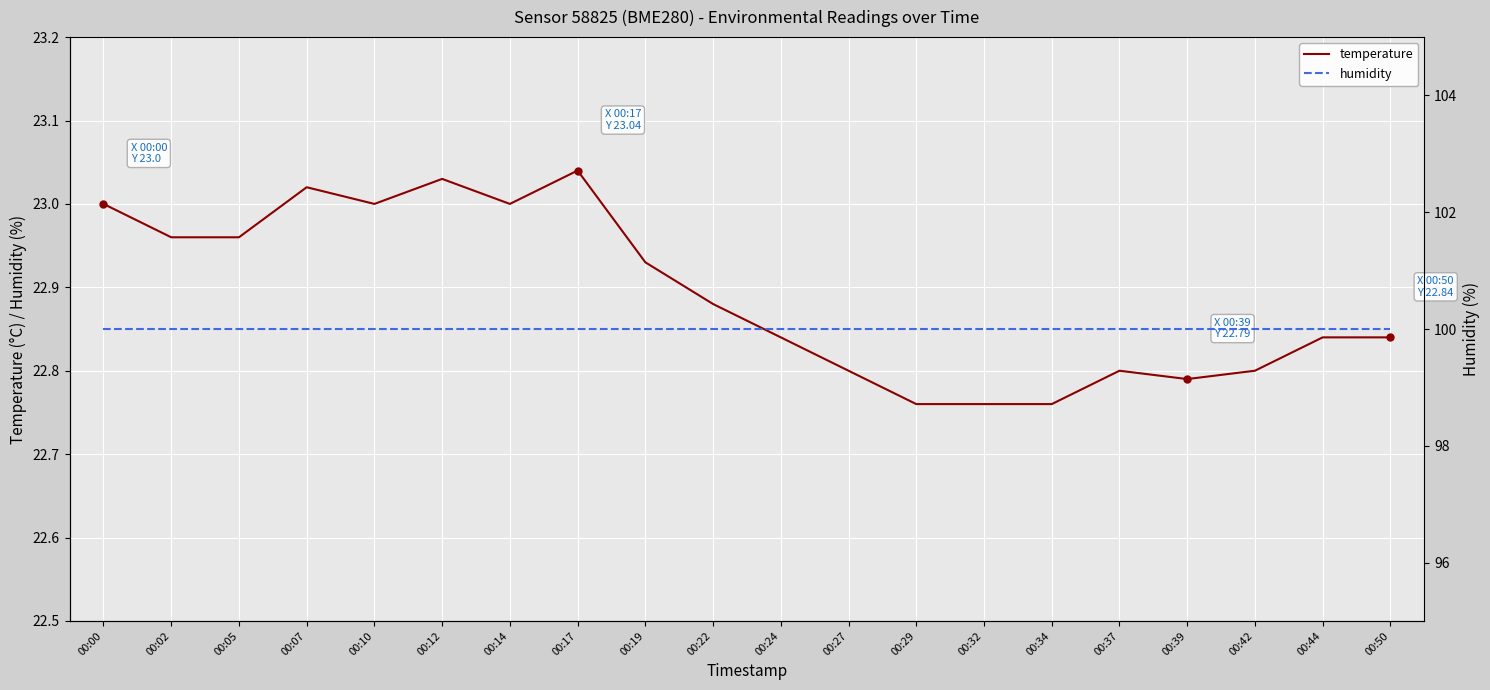

At which category is the sum across all series the highest?

00:17